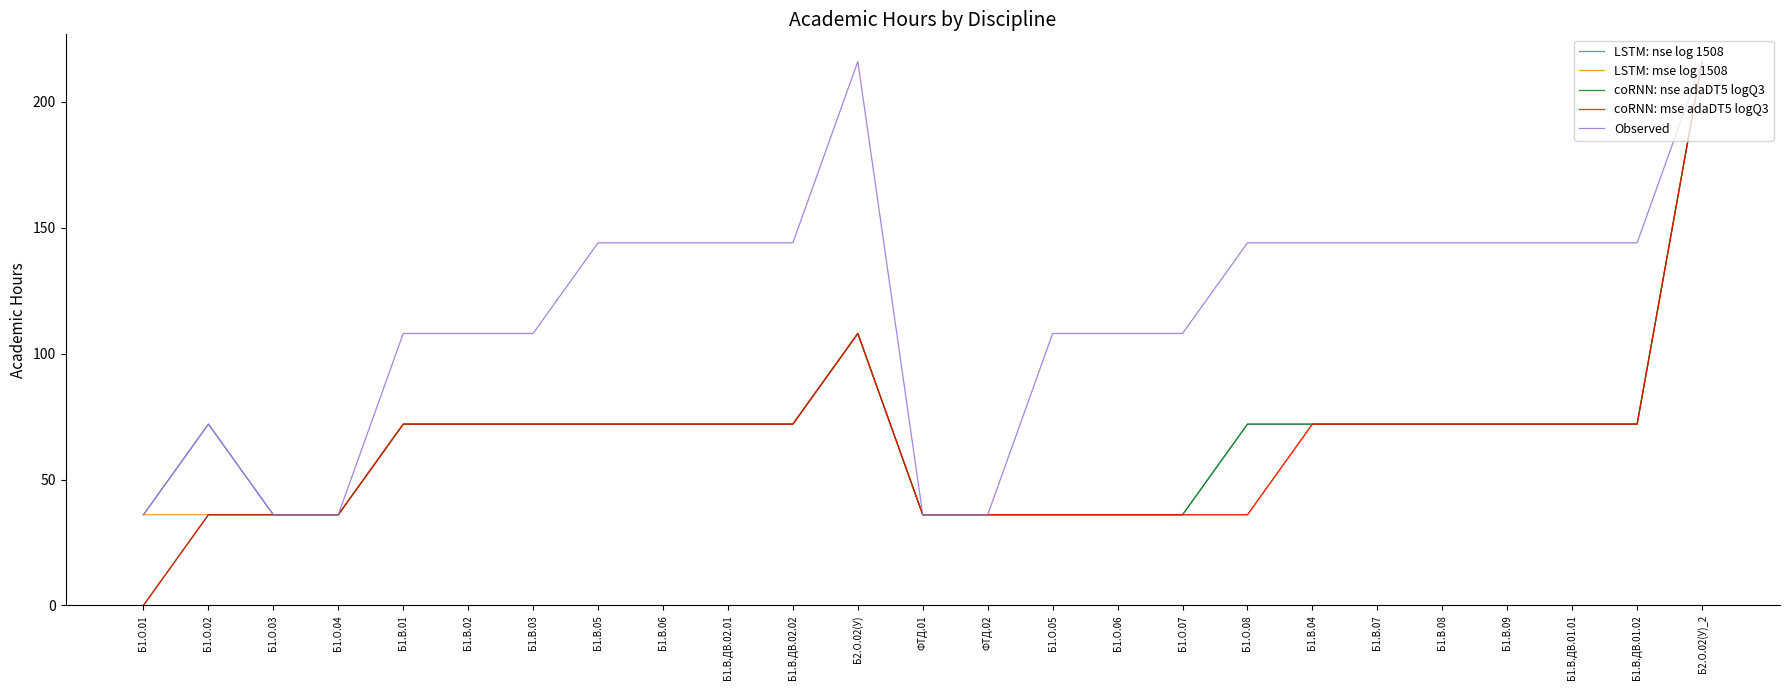

Is this an area chart (filled region under the line)?

No